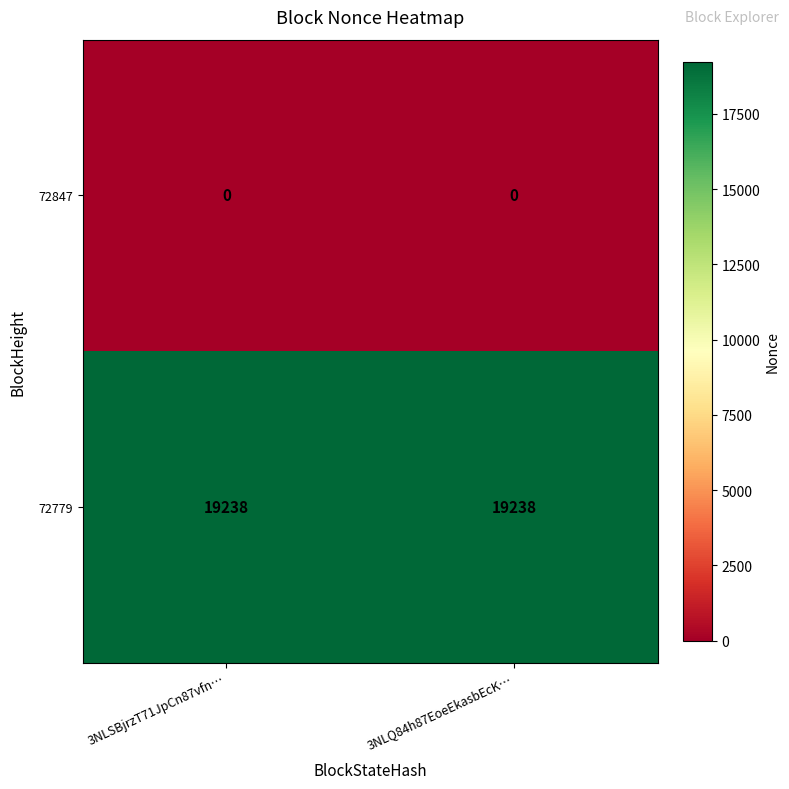

What is the average value of the 72779 series?

19238